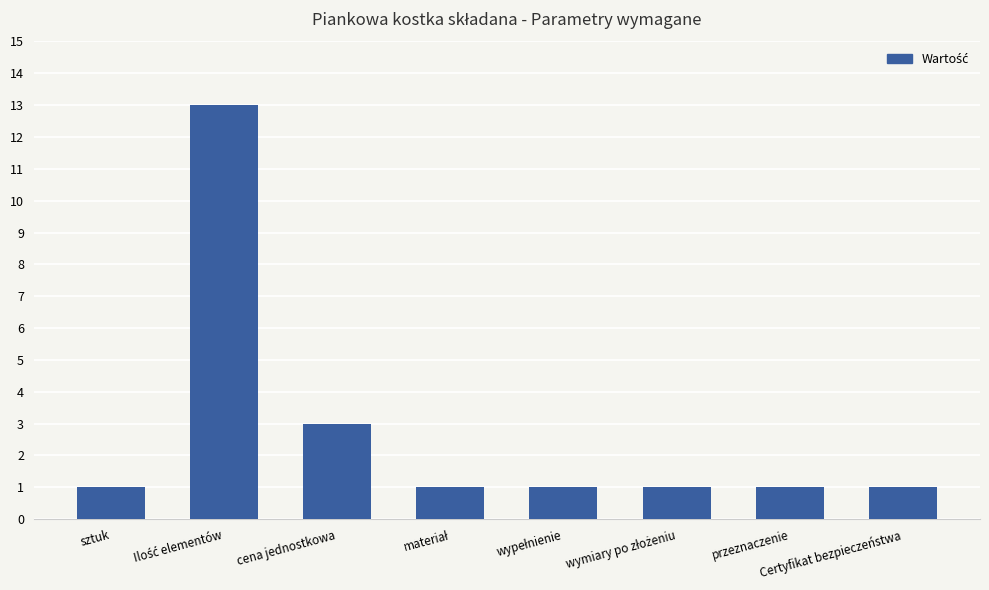

What is the value of the 2nd bar from the left?

13